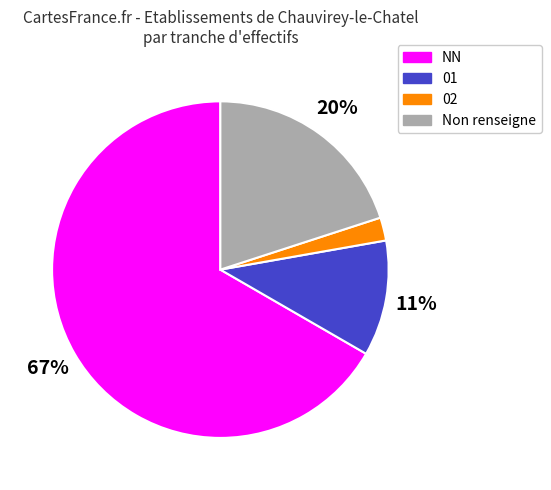

How many slices are in this pie chart?

4